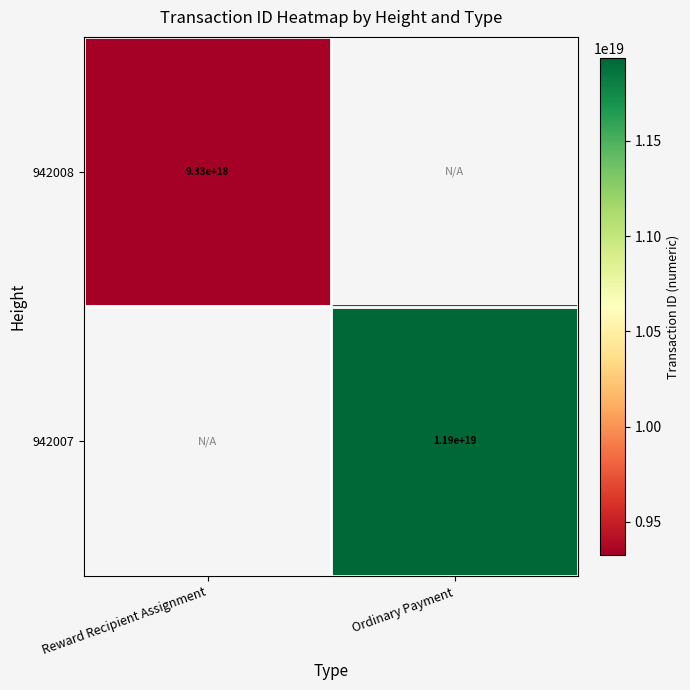

At which category does the chart reach its minimum across all series?

Reward Recipient Assignment